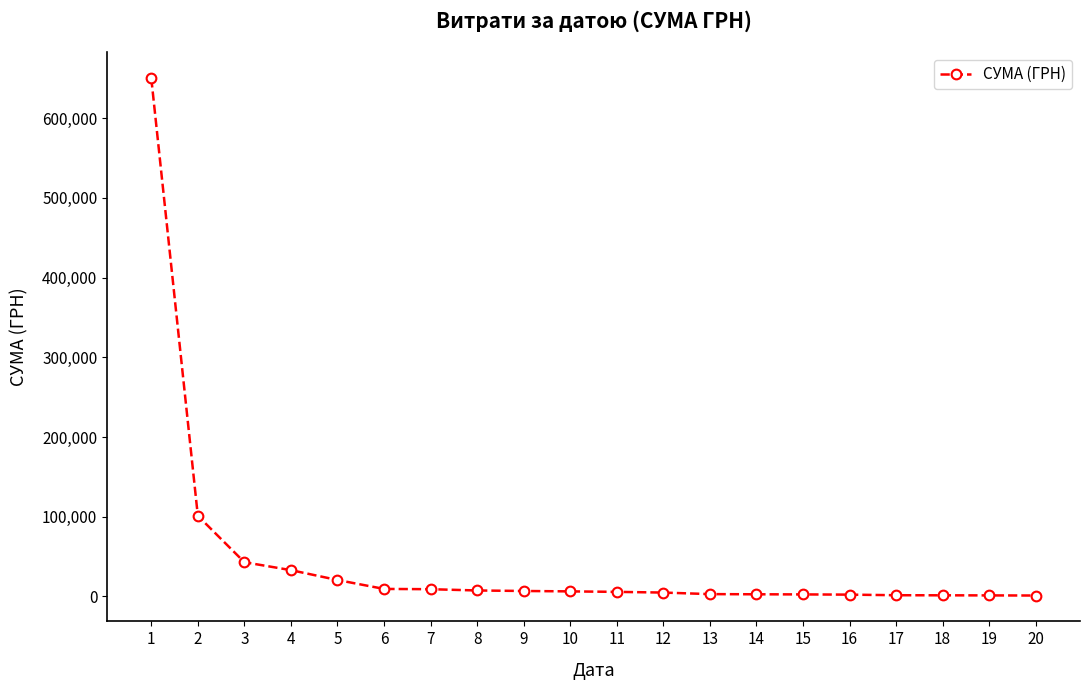

What is the sum of all values?

913709.7